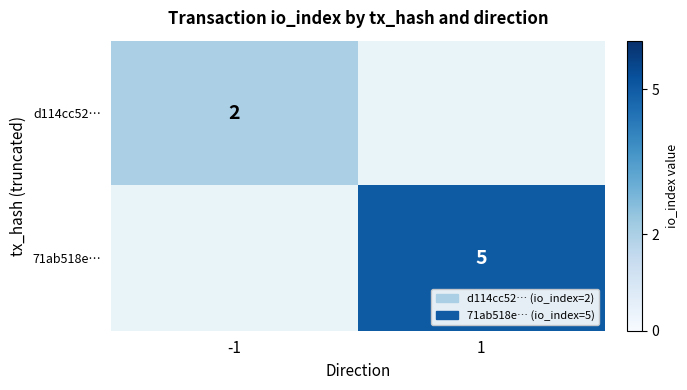

The d114cc52… series shows 2 at -1. True or false?

True